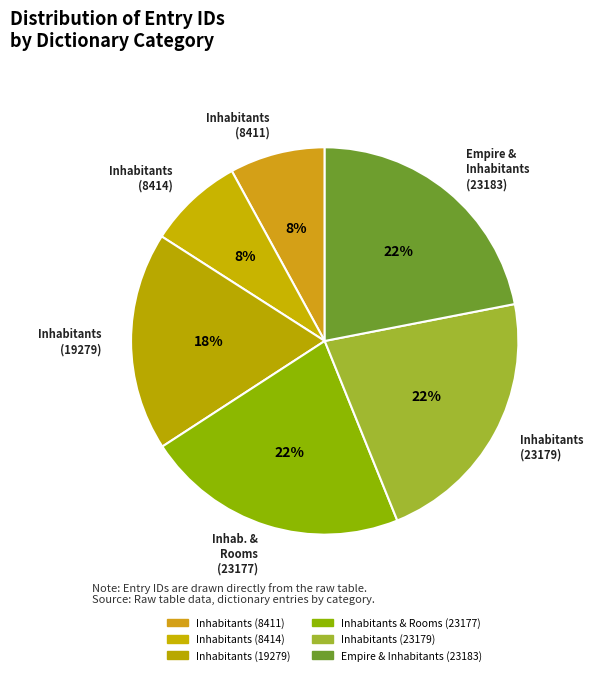

The Inhabitants (19279) slice represents 5% of the pie. True or false?

False